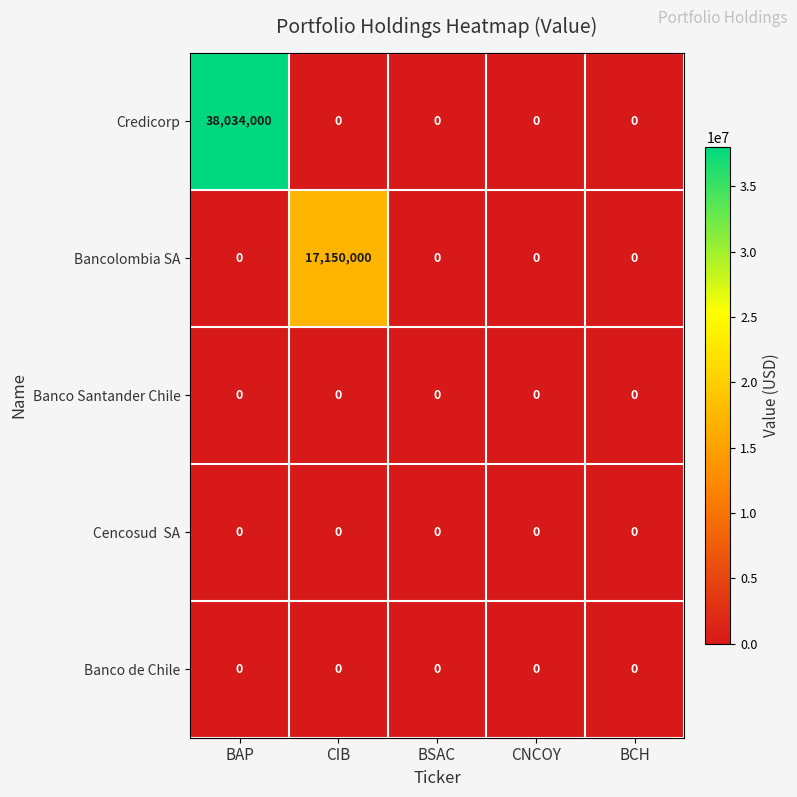

The value of Credicorp at BCH is -19644425. True or false?

False